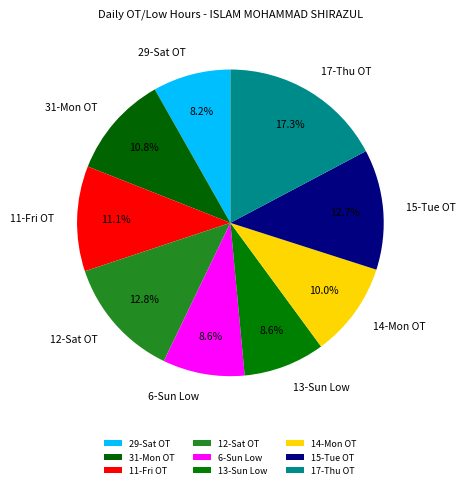

Approximately how many times larger is the value at 15-Tue OT compared to 6-Sun Low?

1.5